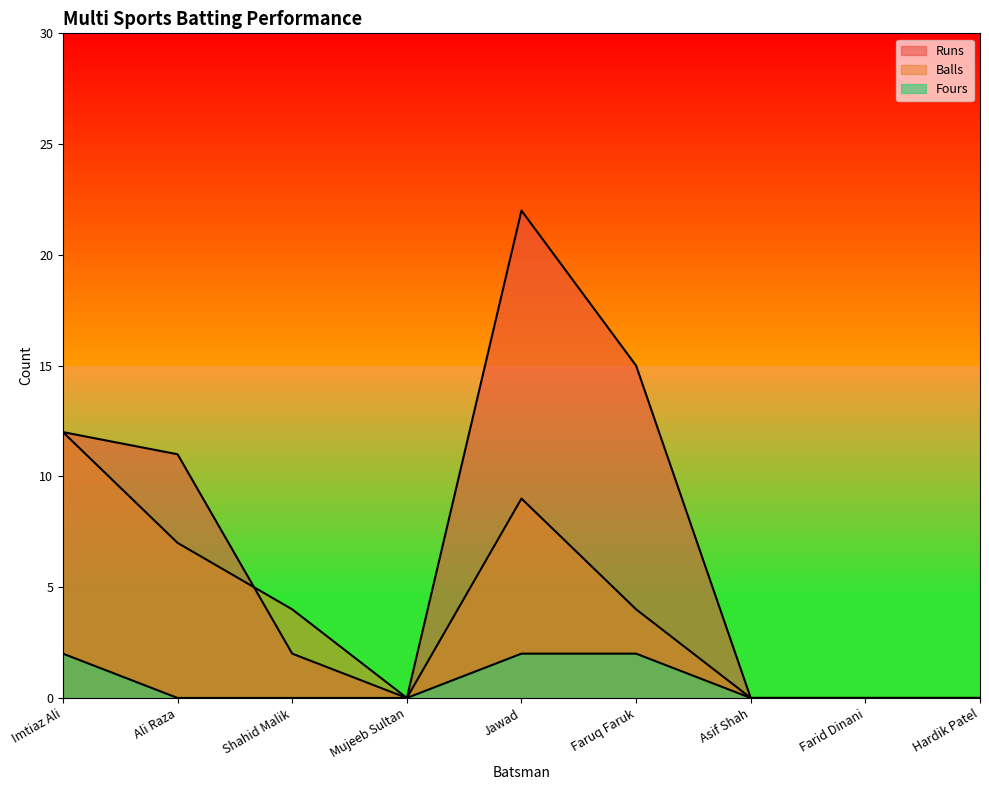

What is the label of the 9th point from the left?

Hardik Patel